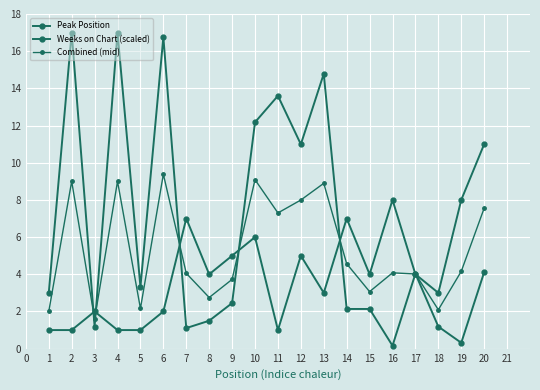

Count the number of categories in the chart.

20